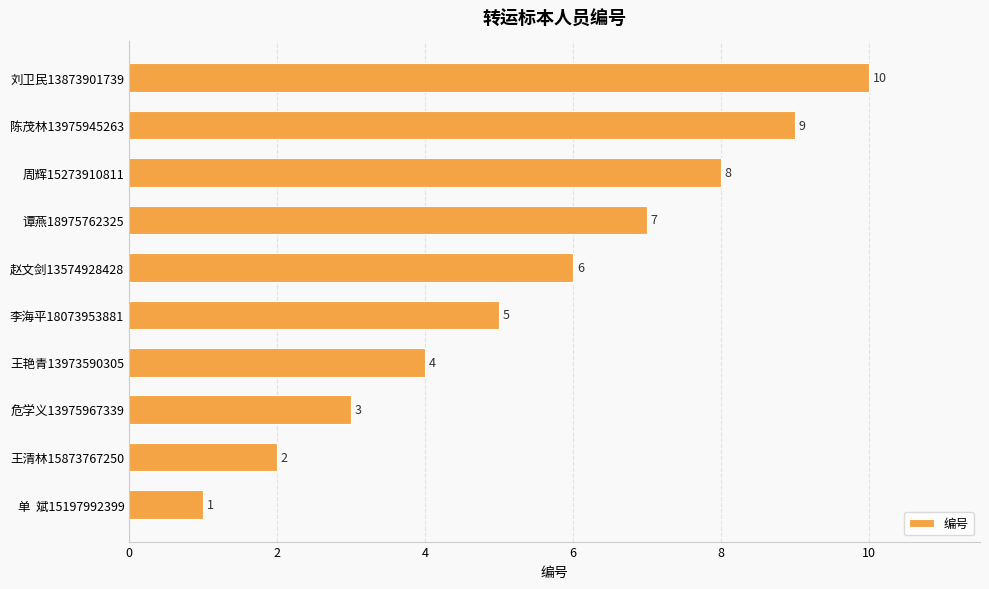

How many values are between 3 and 8?

6